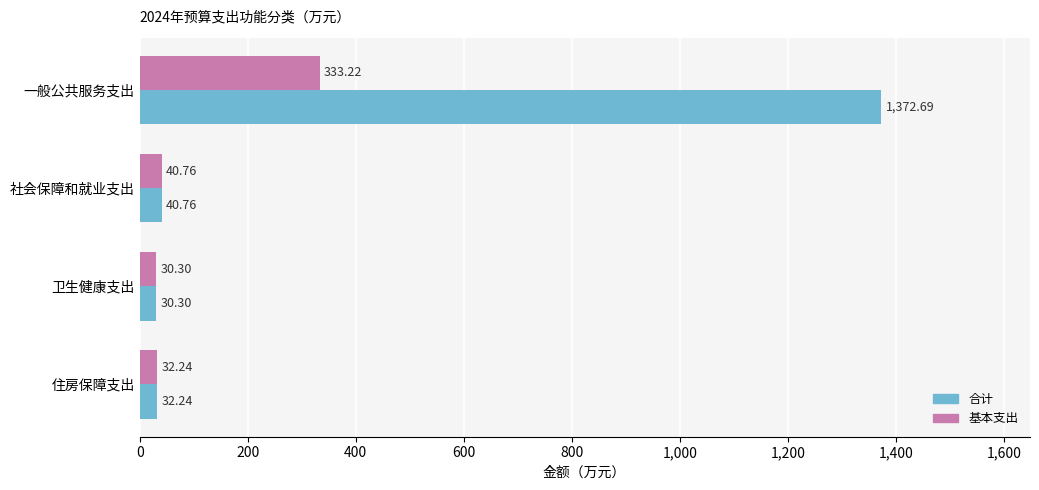

List the labels in order of 合计 value, smallest first.

卫生健康支出, 住房保障支出, 社会保障和就业支出, 一般公共服务支出